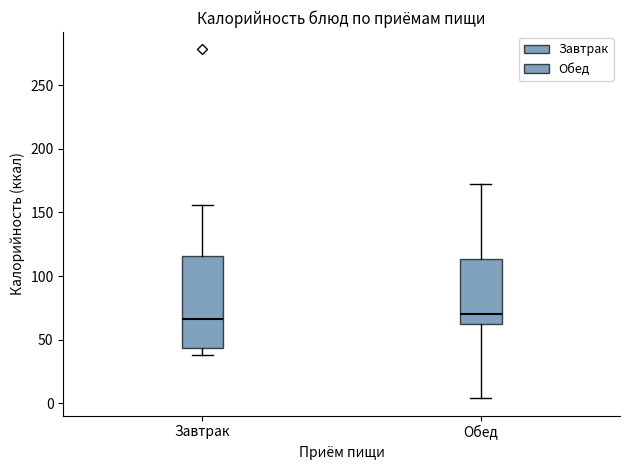

Reading left to right, read every box against the y-axis: the position of its median line, the range the box covers, and the ends of its whiskers. The values are not printed on the chart, so give them approximately, as read against the axis.

Завтрак: median 65, box 45 to 115, whiskers 40 to 155
Обед: median 70, box 60 to 115, whiskers 5 to 170